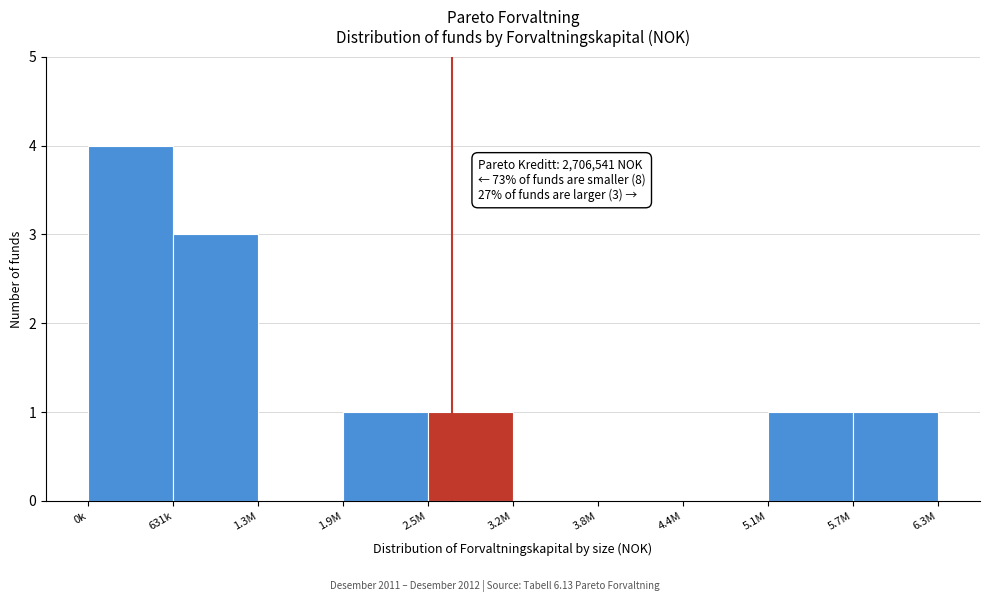

Reading left to right, what are all the values shown in this chart?

0k=4	631k=3	1.3M=0	1.9M=1	2.5M=1	3.2M=0	3.8M=0	4.4M=0	5.1M=1	5.7M=1